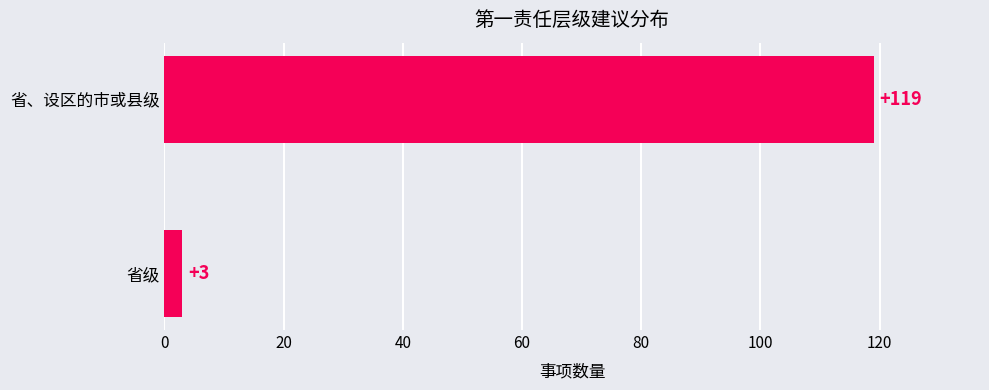

Which has a higher value, 省级 or 省、设区的市或县级?

省、设区的市或县级